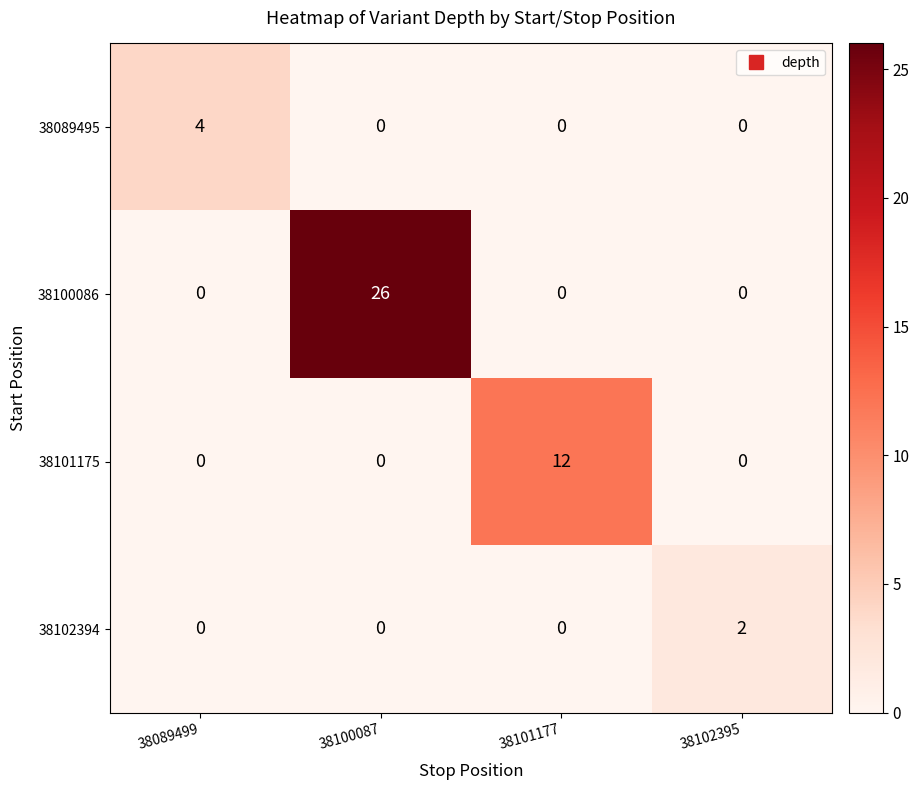

Which series has the widest spread of values?

38100086